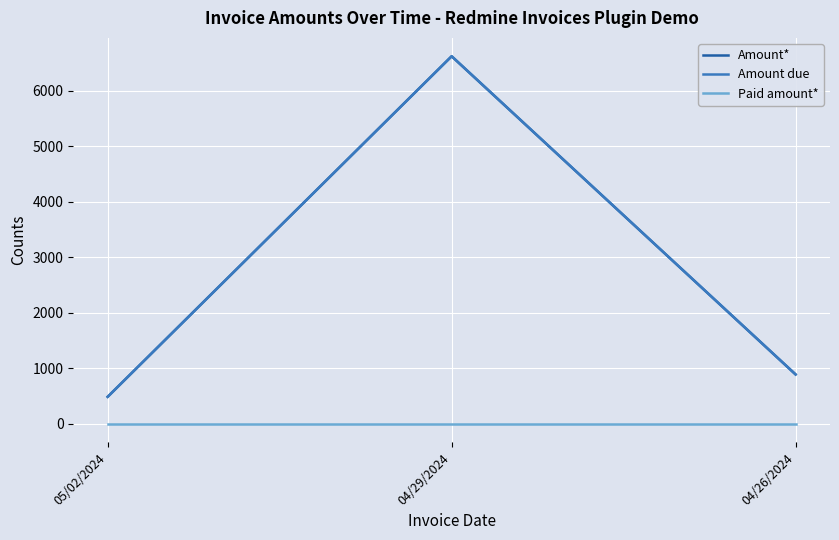

At 05/02/2024, list the series in order from largest to smallest.

Amount*, Amount due, Paid amount*